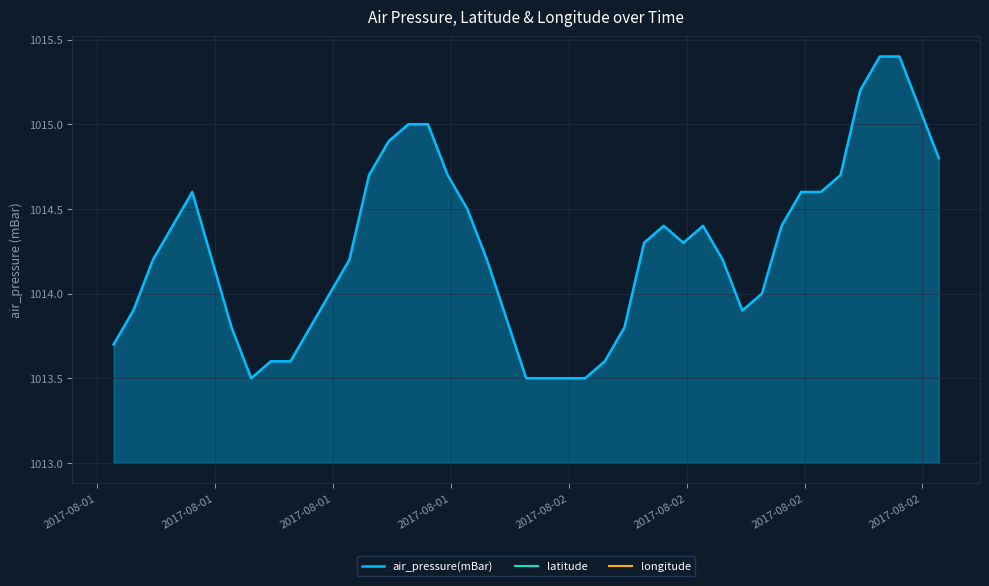

What is the difference between the maximum and minimum values?

1.9